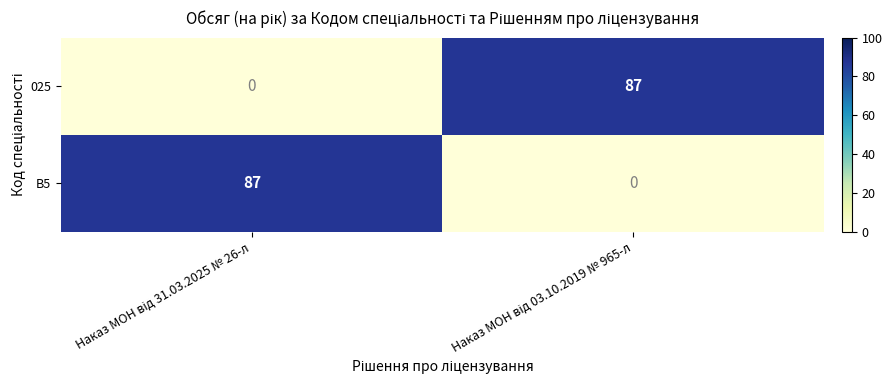

Reading left to right, list all the values displayed in this chart.

025: 0	87
B5: 87	0